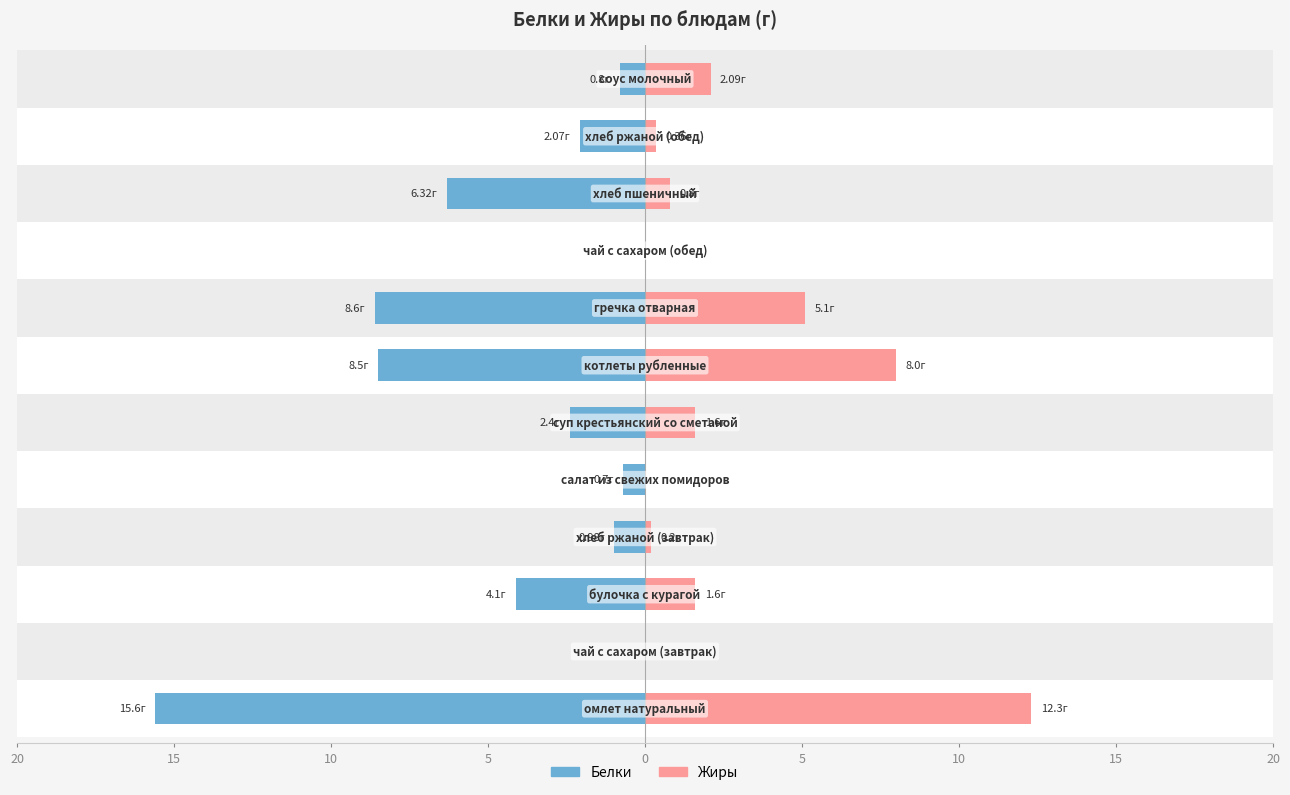

Reading left to right, transcribe all the data shown in this chart.

Белки: 15.6	0.0	4.1	1.0	0.7	2.4	8.5	8.6	0.0	6.3	2.1	0.8
Жиры: 12.3	0.0	1.6	0.2	0.0	1.6	8.0	5.1	0.0	0.8	0.4	2.1